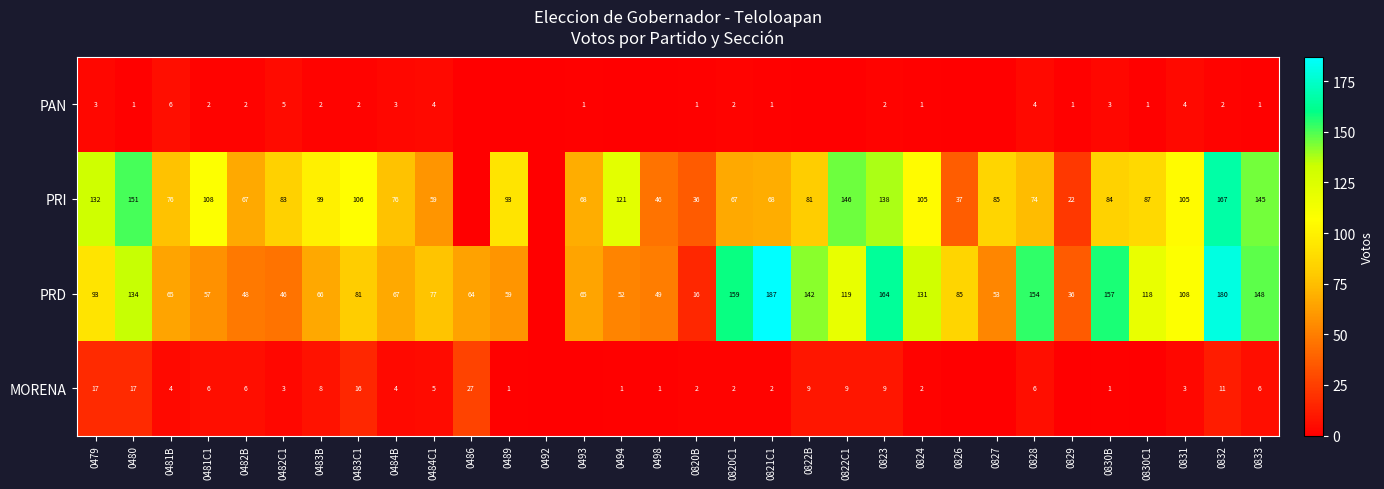

Is the value of PRD at 0482C1 greater than the value of PRI at 0824?

No